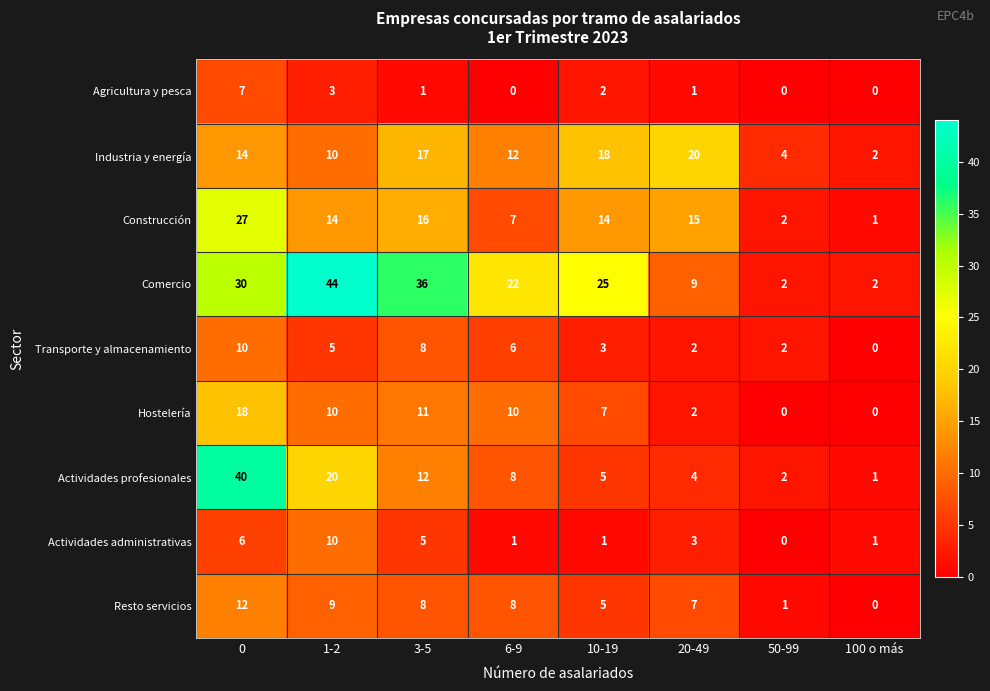

At 0, list the series in order from largest to smallest.

Actividades profesionales, Comercio, Construcción, Hostelería, Industria y energía, Resto servicios, Transporte y almacenamiento, Agricultura y pesca, Actividades administrativas